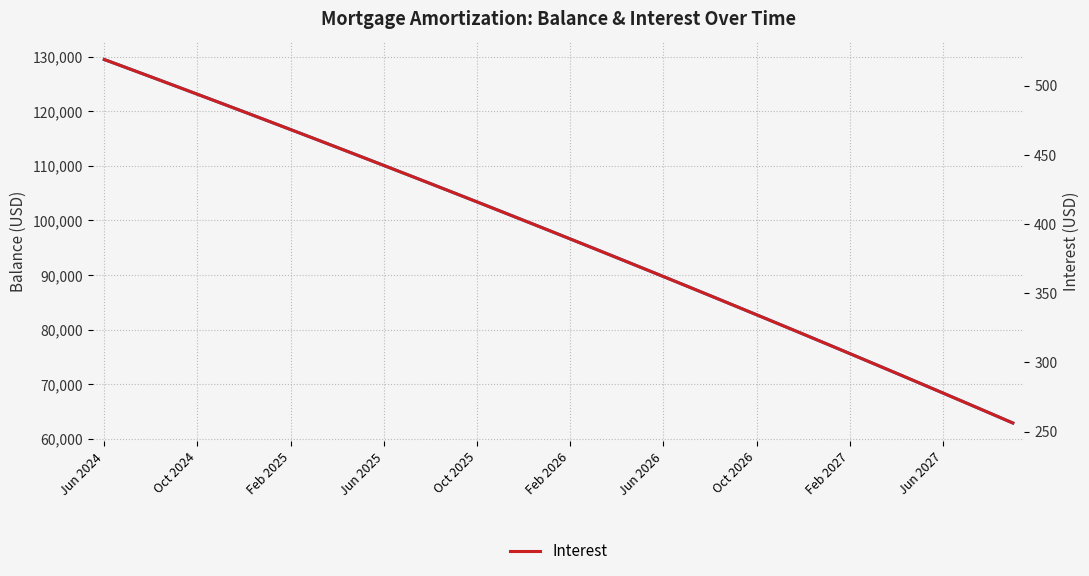

Is the value of Interest at 38 greater than the value of Balance at 16?

No